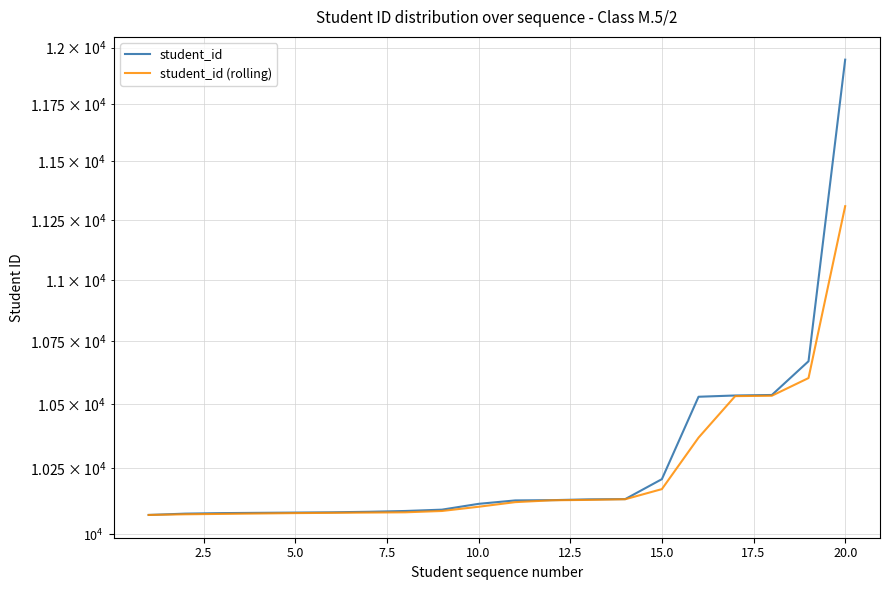

What is the difference between the second highest and minimum values in the student_id series?

597.0